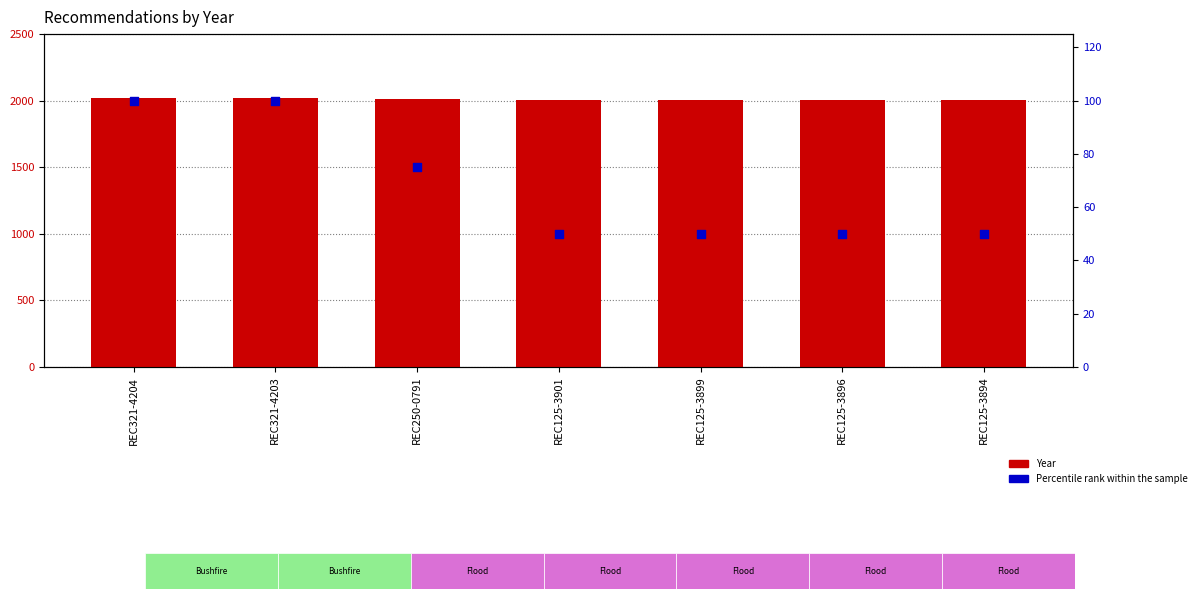

Which series has the largest Y range (max minus min)?

Percentile rank